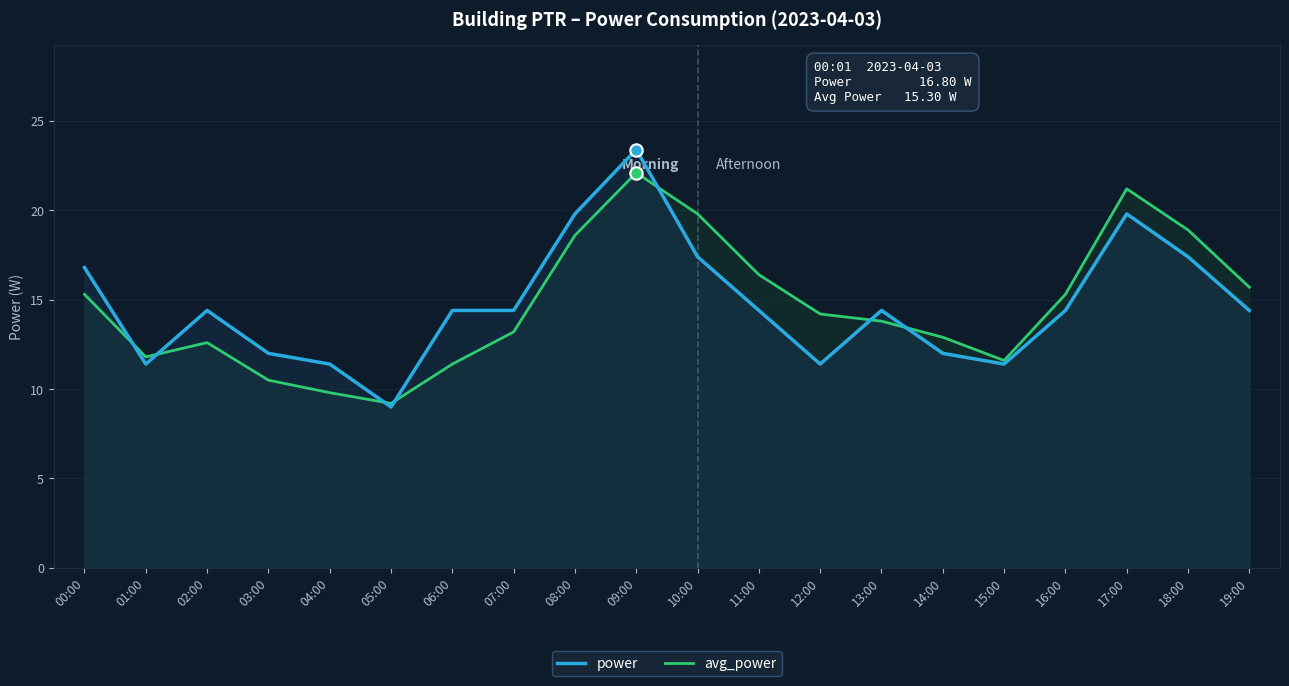

At how many categories does at least one series exceed 18?

5